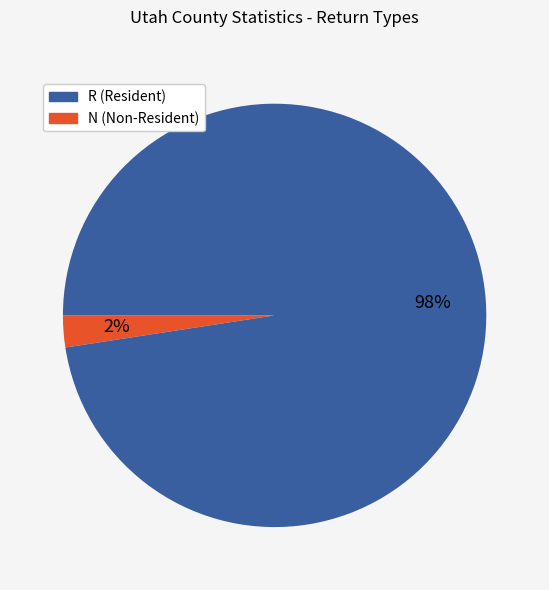

To the nearest percent, what is the average slice percentage?

50%